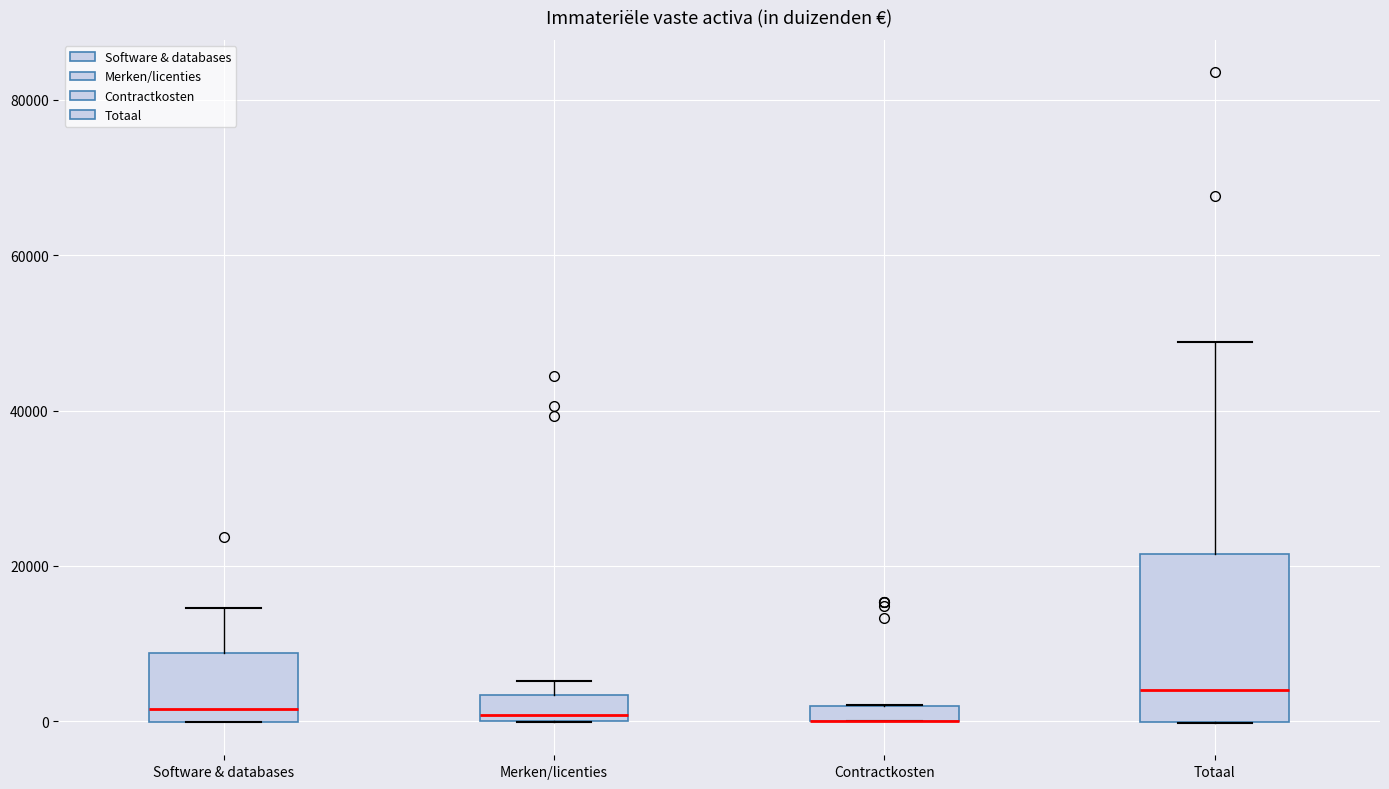

Where is the upper edge of the box for Software & databases on the y-axis? The values are not printed on the chart, so give them approximately, as read against the axis.

8000